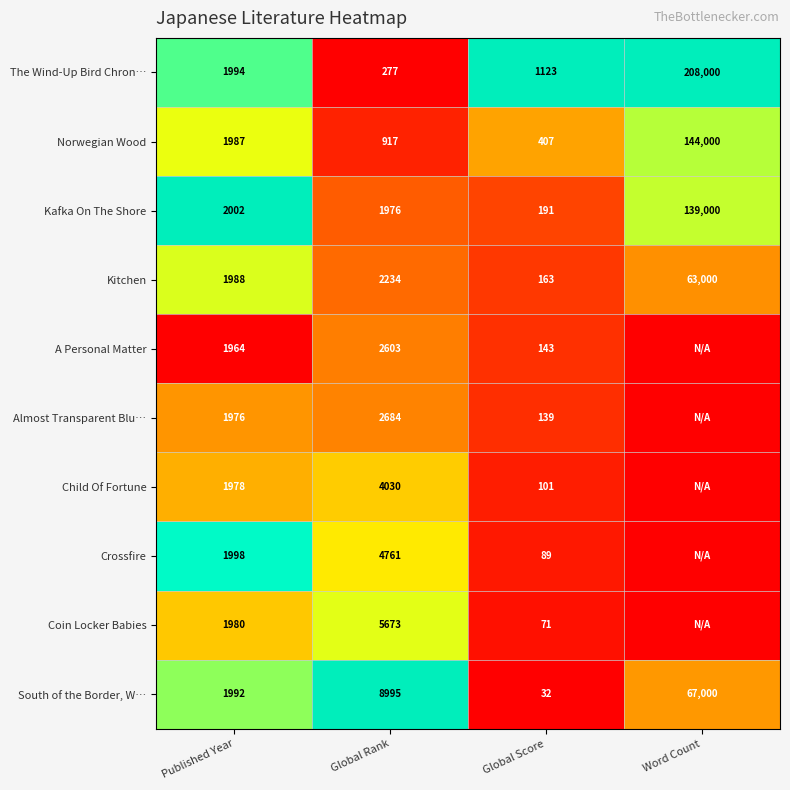

What is the maximum value for The Wind-Up Bird Chron…?

208000